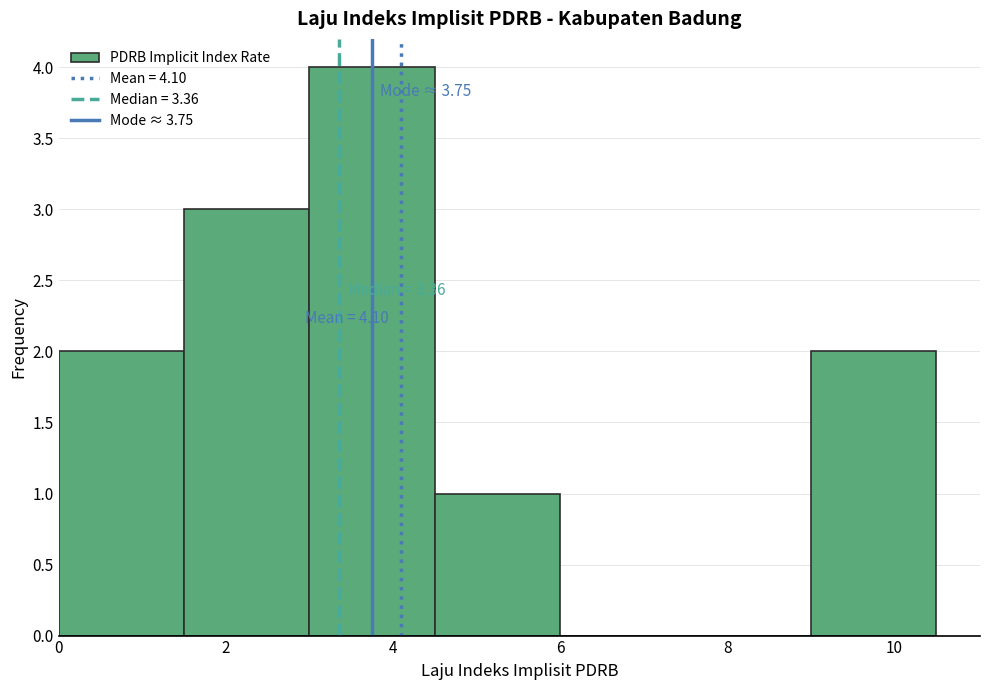

Over which range of the x-axis is the bar tallest?

3.0 to 4.5